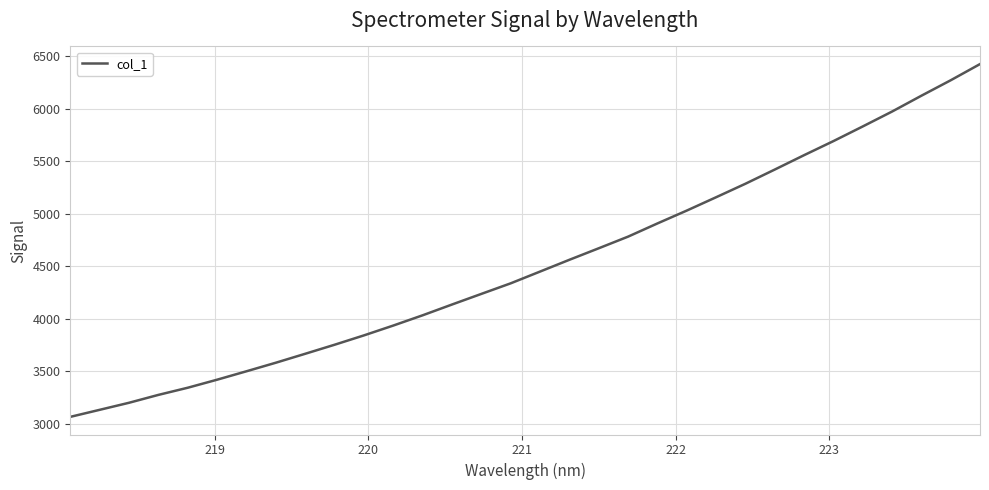

What is the difference between the maximum and minimum values?

3362.4